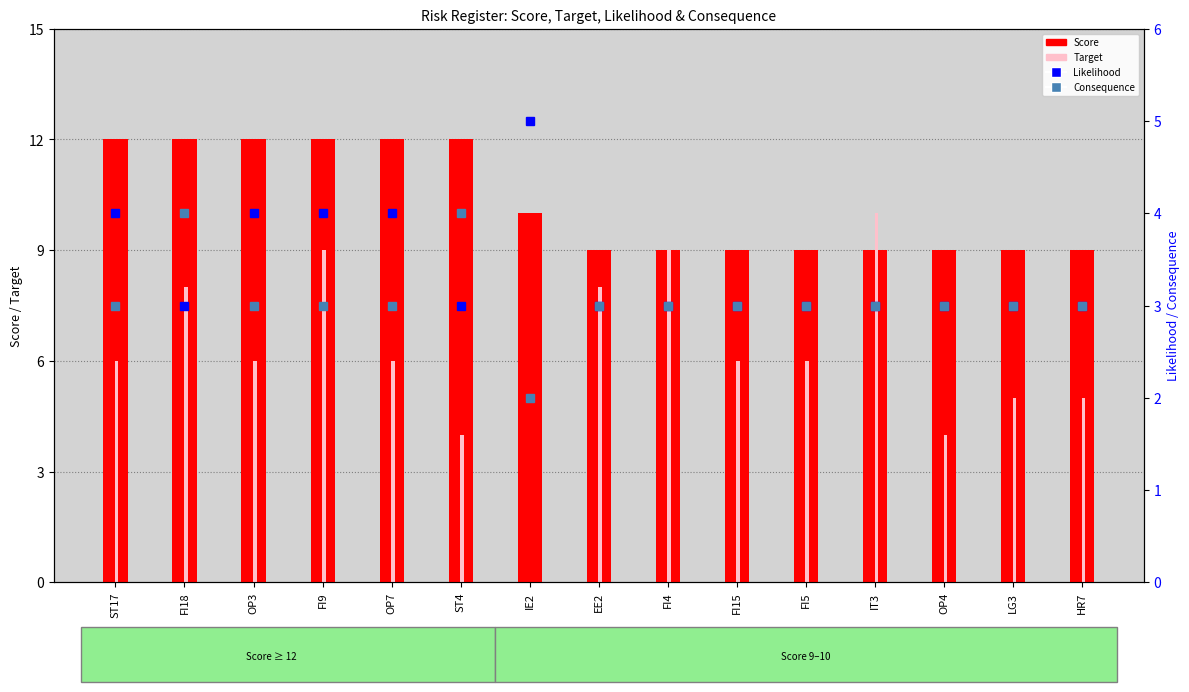

What is the difference between the maximum and minimum values in the Target series?

10